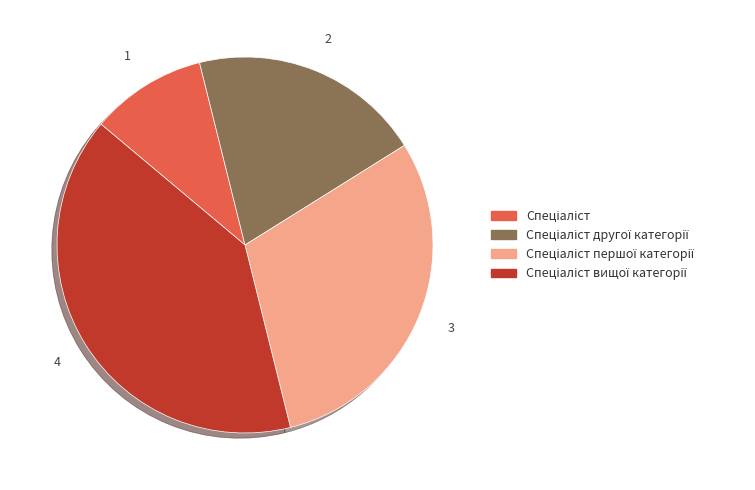

Count the number of slices in the pie.

4